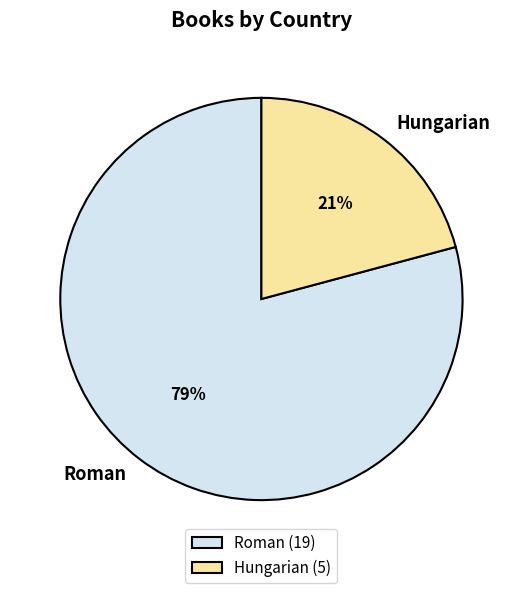

What percentage is the Roman slice, to the nearest percent?

79%